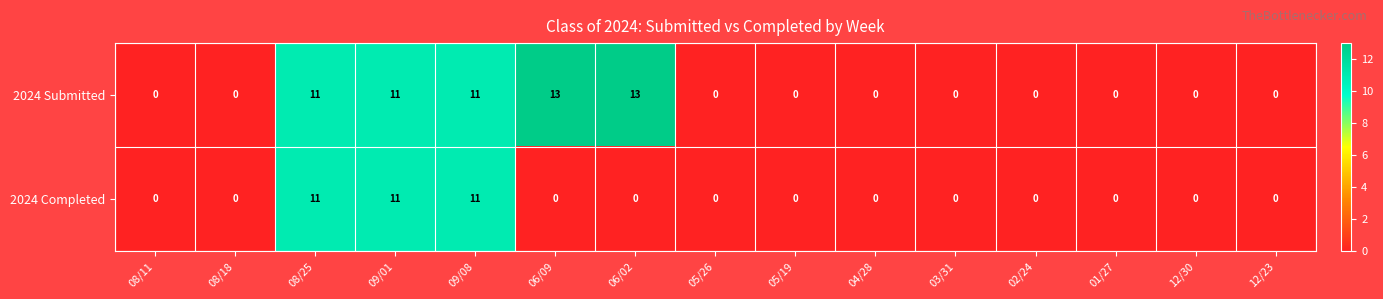

The 2024 Submitted series shows 0 at 05/26. True or false?

True